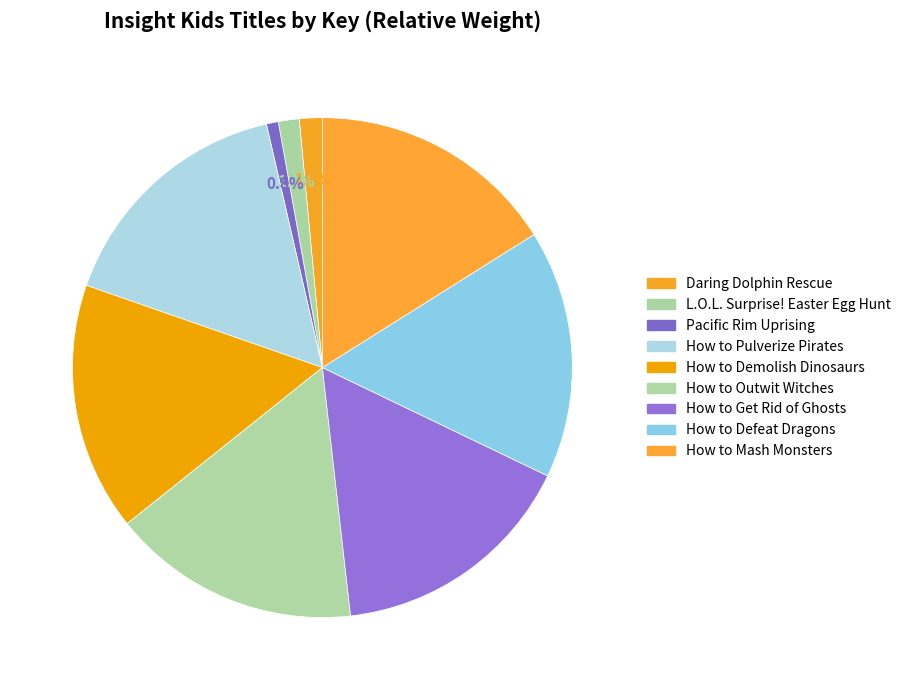

Do Pacific Rim Uprising and How to Pulverize Pirates together represent more than half of the pie?

No